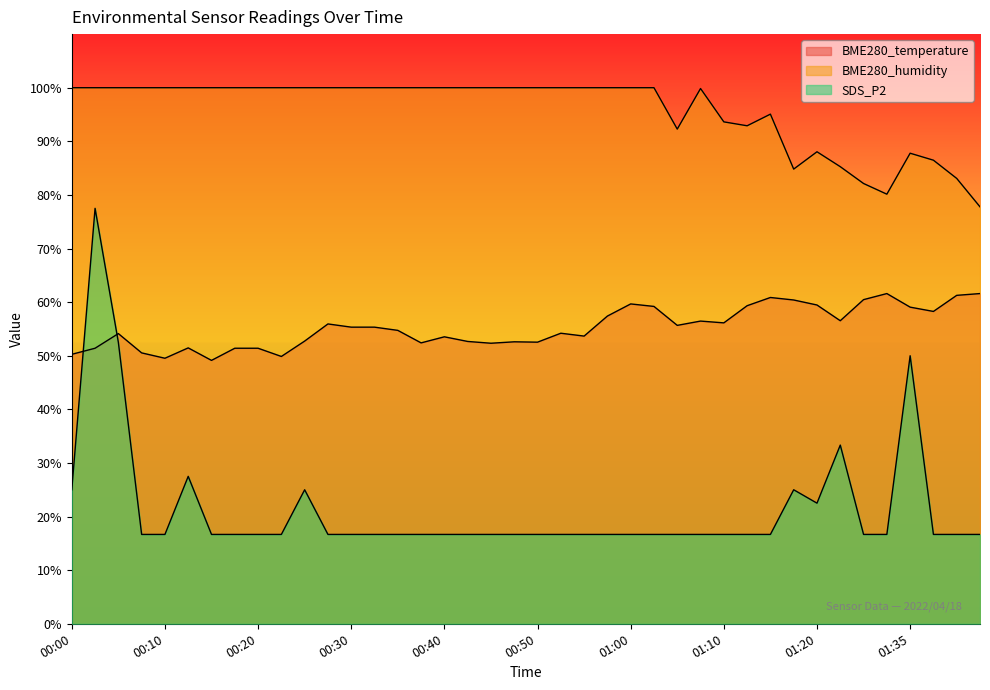

Read the BME280_temperature value at 00:23.

49.9